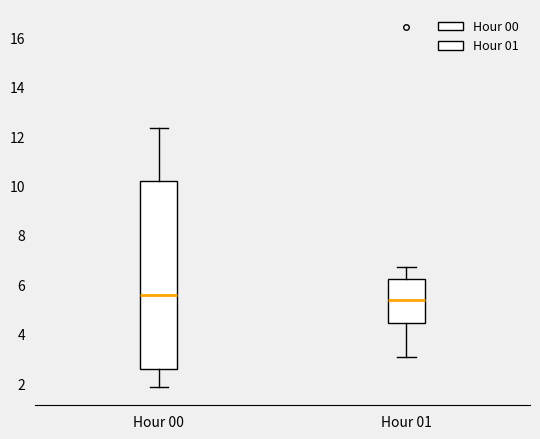

Which box's median line is the lowest?

Hour 01